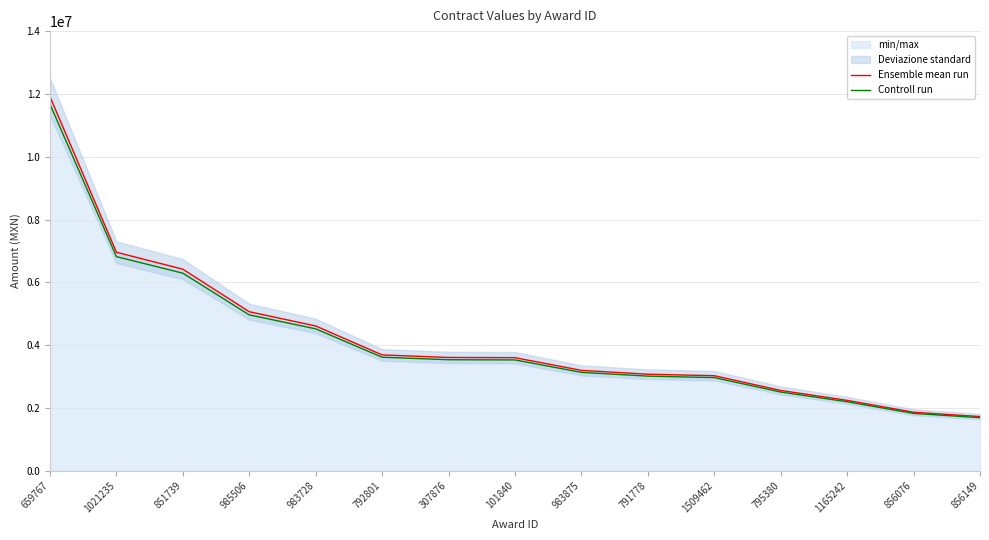

True or false: Controll run and Ensemble mean run intersect in this chart.

False